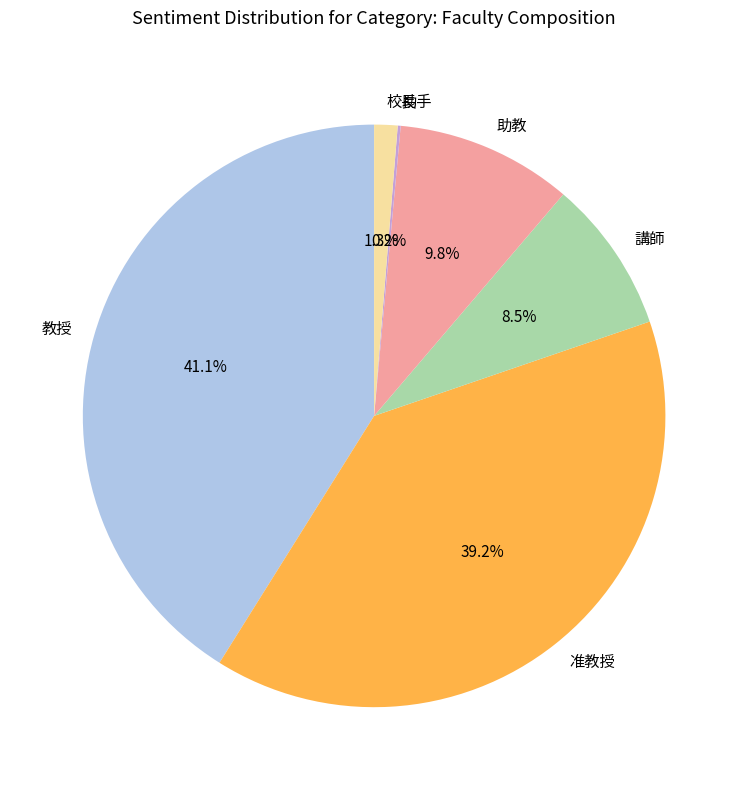

To the nearest percent, what is the difference between the largest and smallest slice percentages?

41%